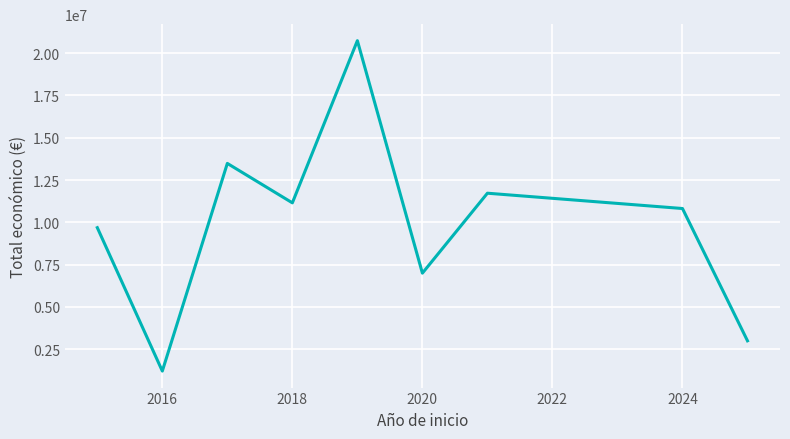

Reading left to right, list all the values displayed in this chart.

9688044	1212372	13486177	11154561	20739375	6999254	11724609	10819778	2999999